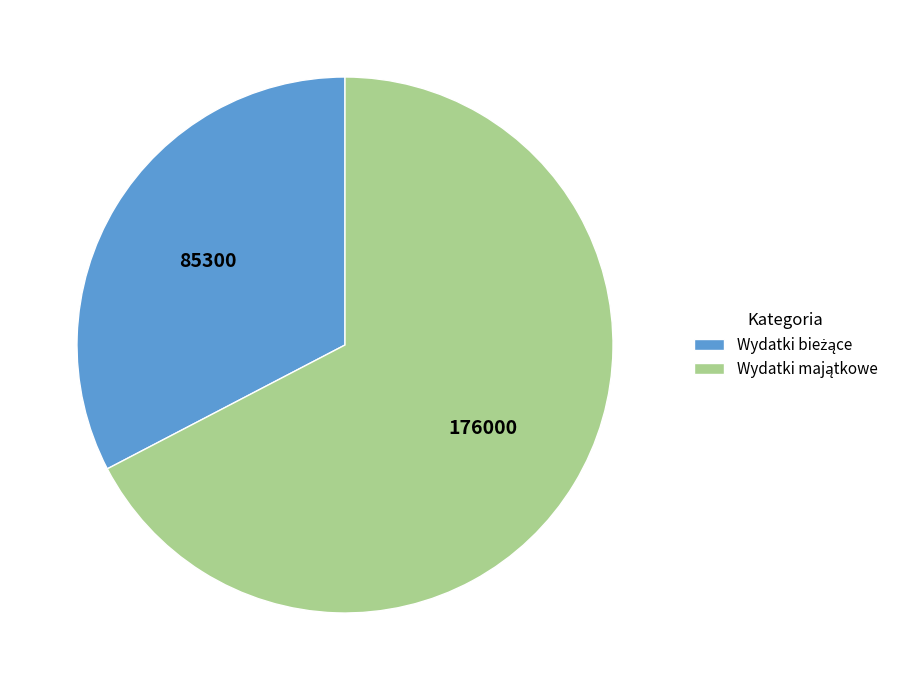

Is there a majority slice in this chart?

Yes